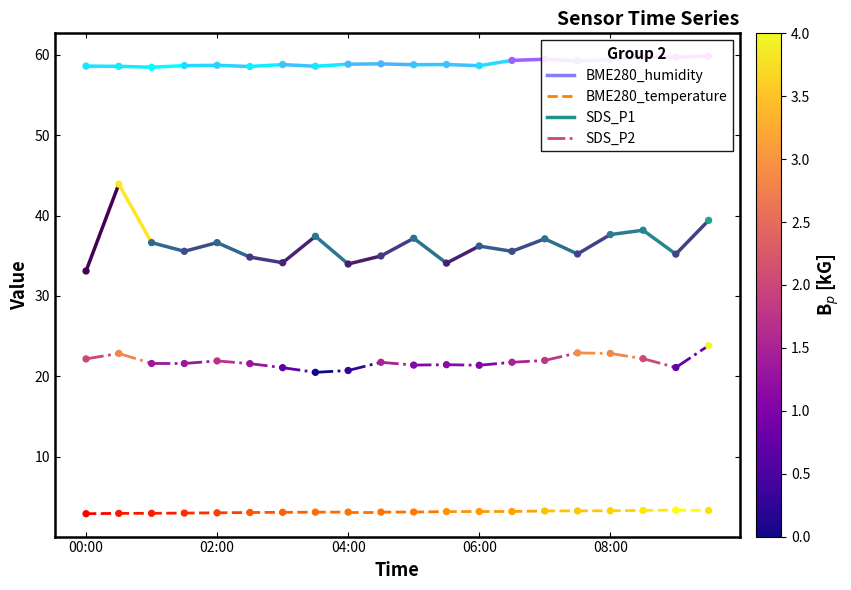

Which series has the largest Y range (max minus min)?

SDS_P1